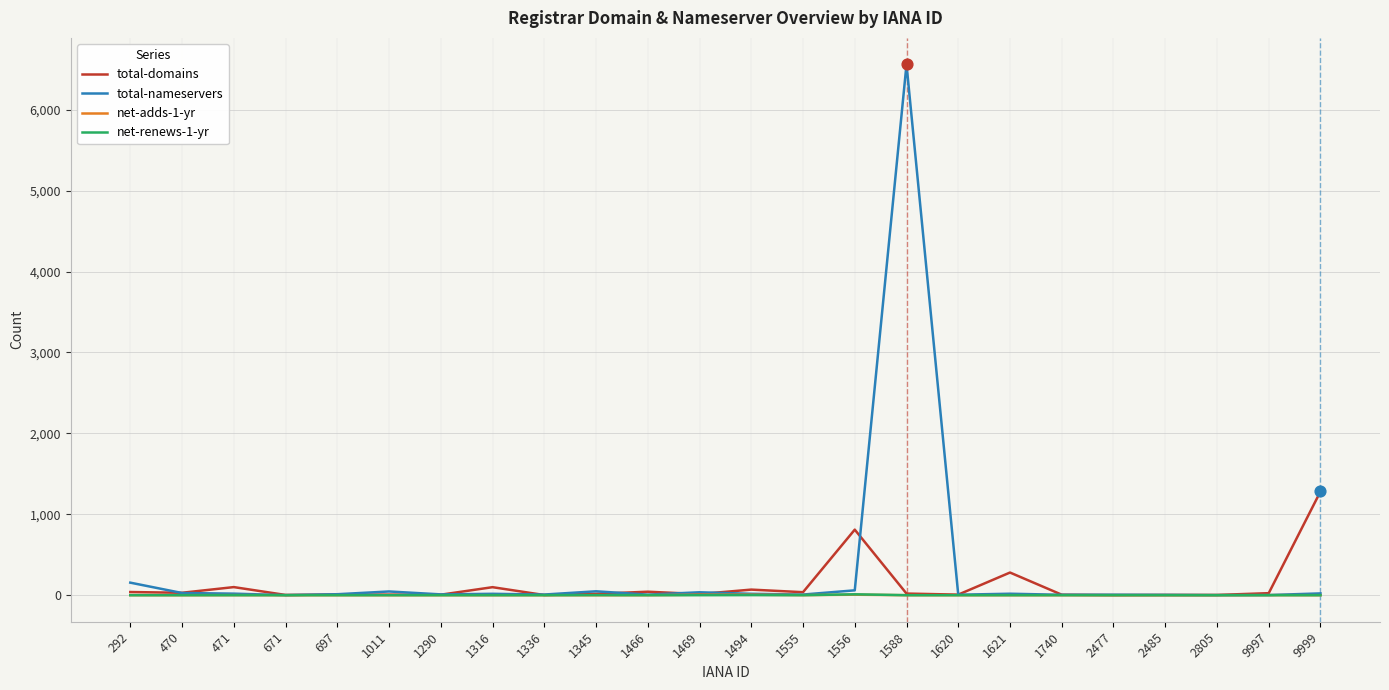

Which series has the largest range (max minus min)?

total-nameservers